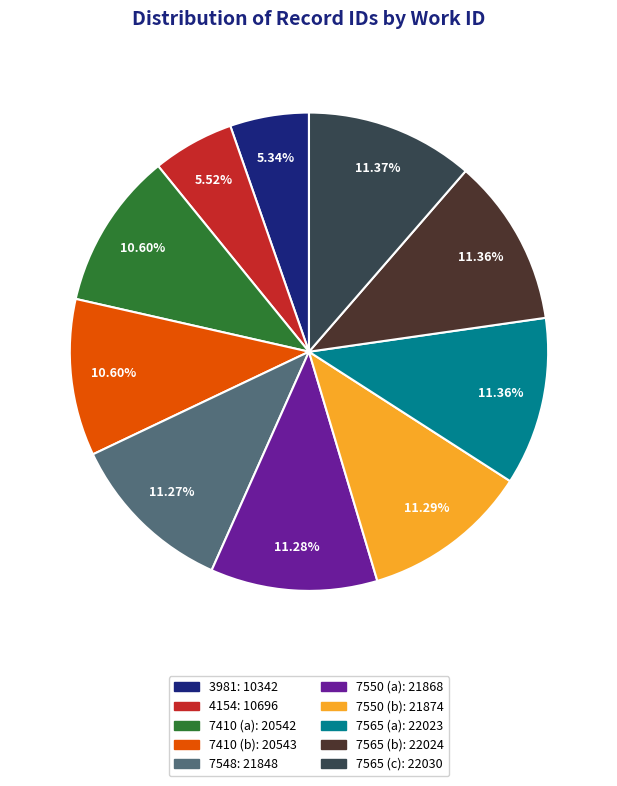

To the nearest percent, what percentage of the pie is 7550 (a)?

11%